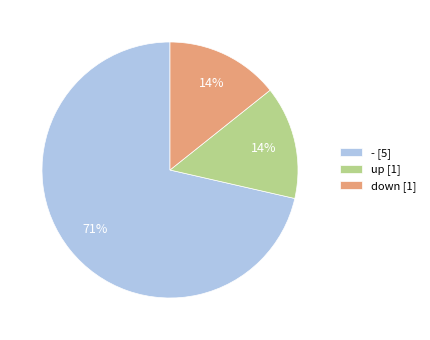

To the nearest percent, what is the average slice percentage?

33%